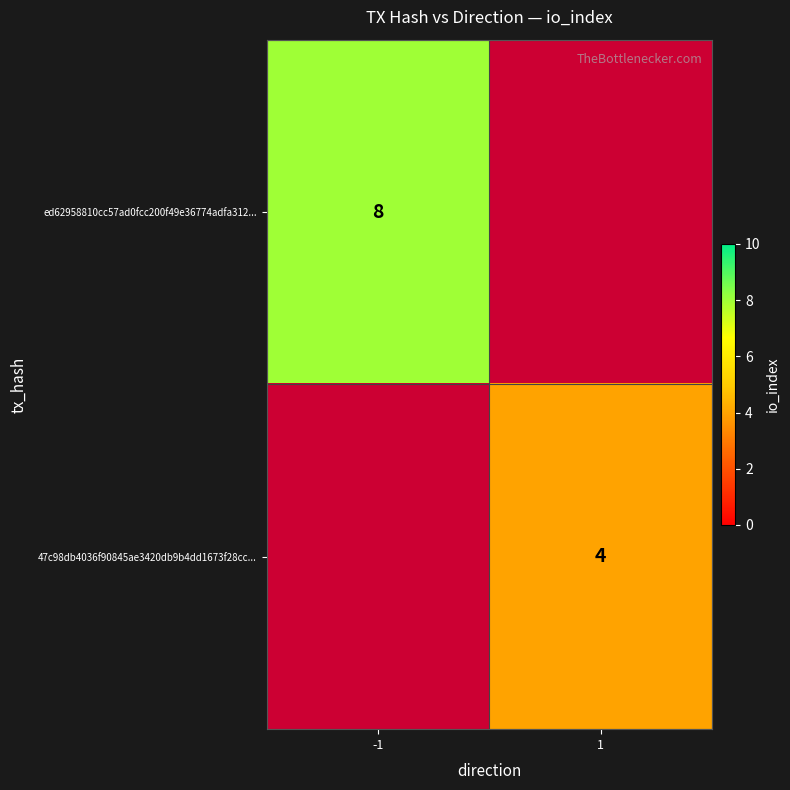

The ed62958810cc57ad0fcc200f49e36774adfa312... series shows 8 at -1. True or false?

True